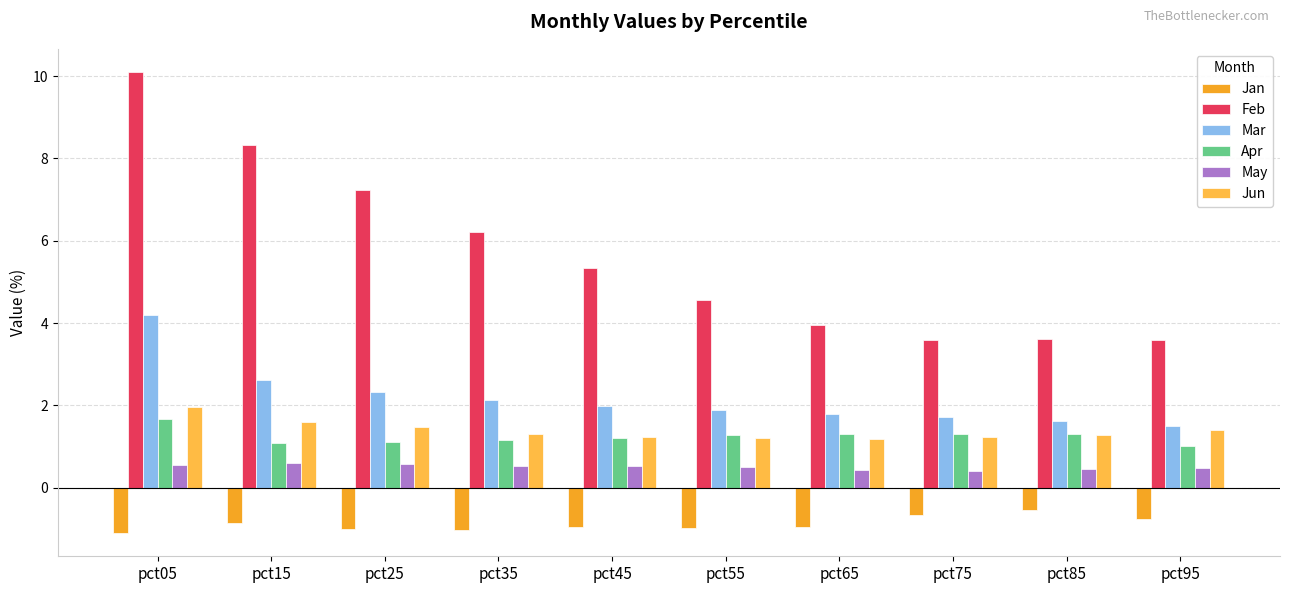

Is it true that Feb equals 1.9 at pct75?

False